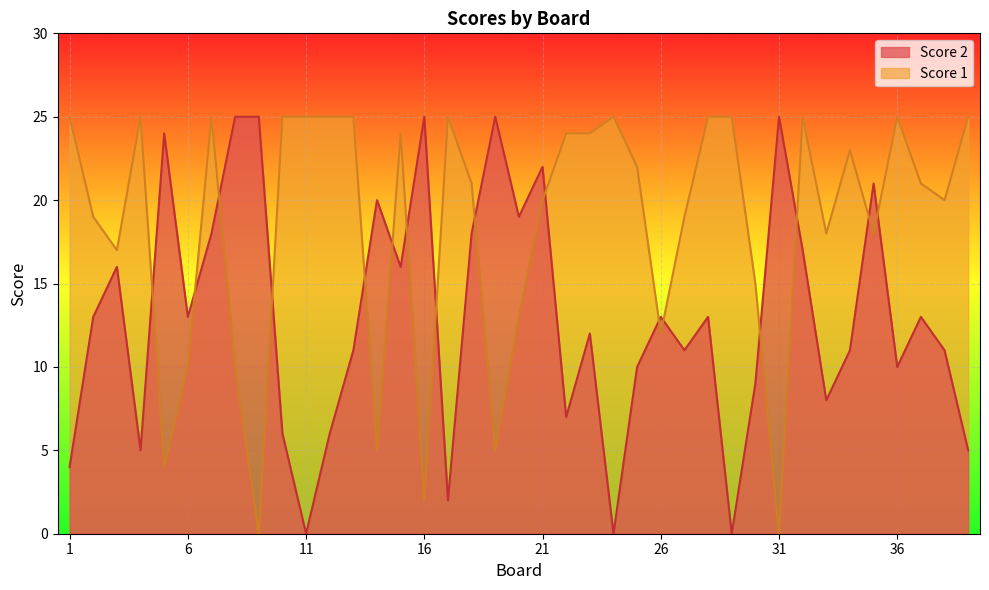

True or false: Score 2 has more than 0 points higher than both neighbors.

True